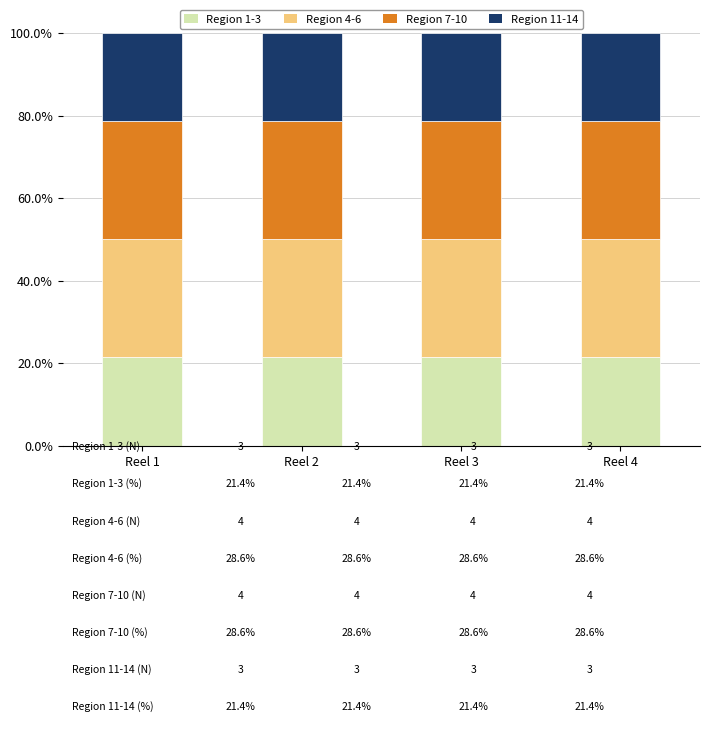

What is the maximum value for Region 1-3?

21.4